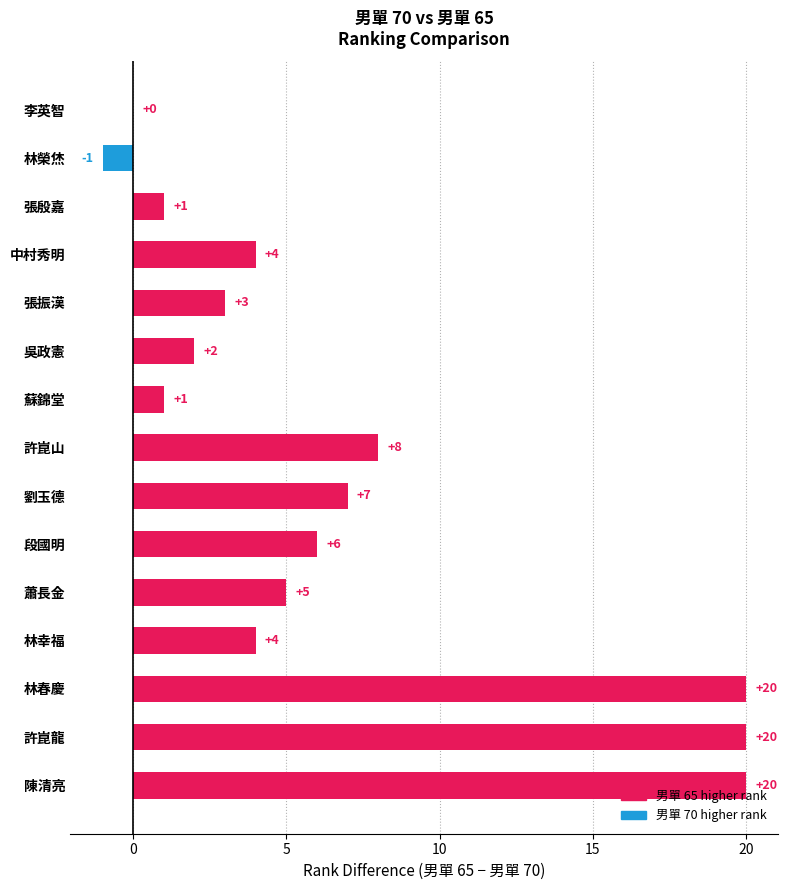

How many data points does each series have?

15